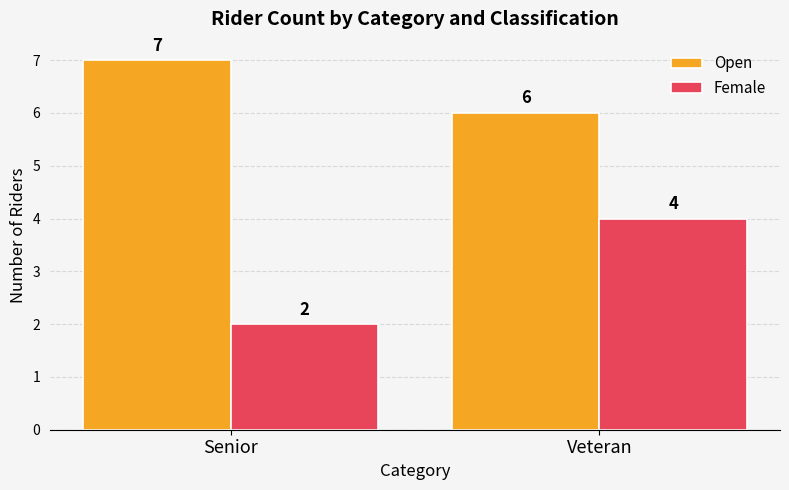

Which series has the widest spread of values?

Female